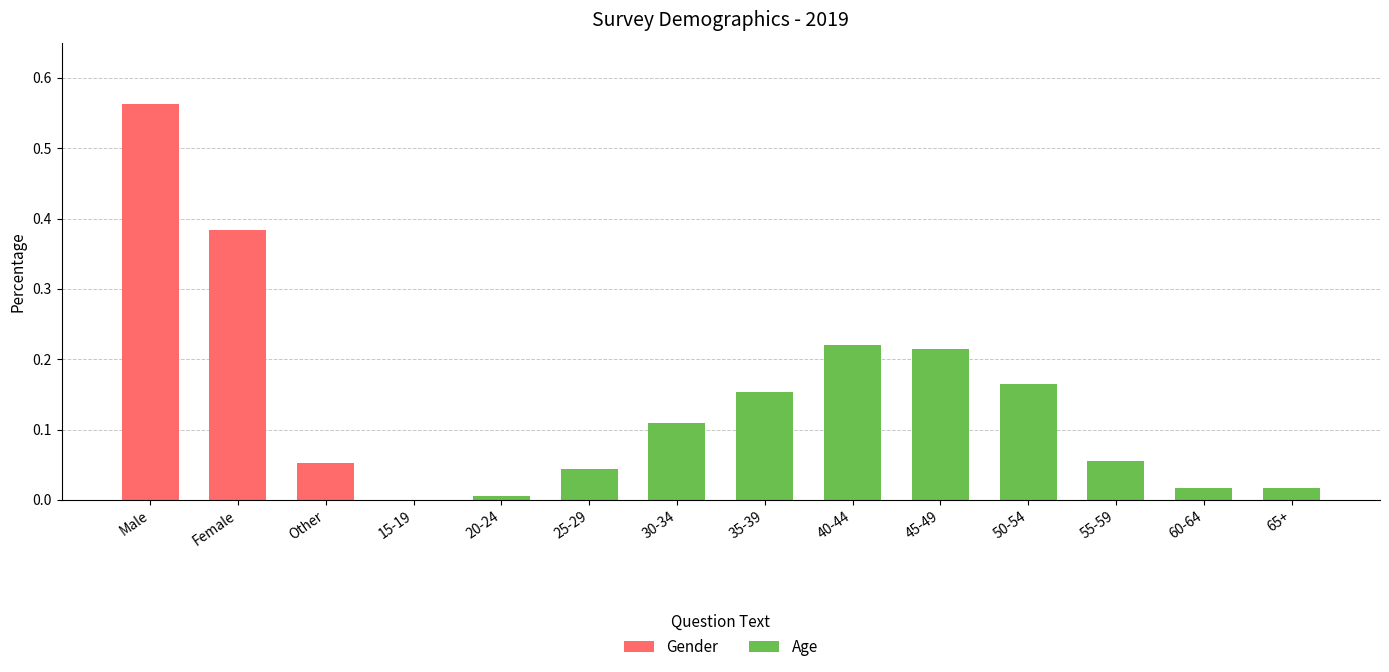

Are the bars horizontal?

No